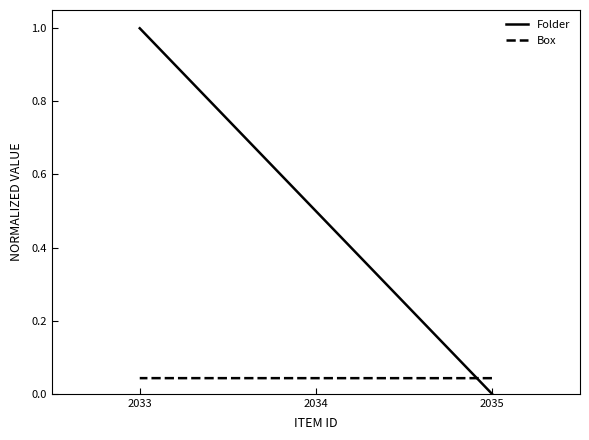

How many lines are shown in the chart?

2